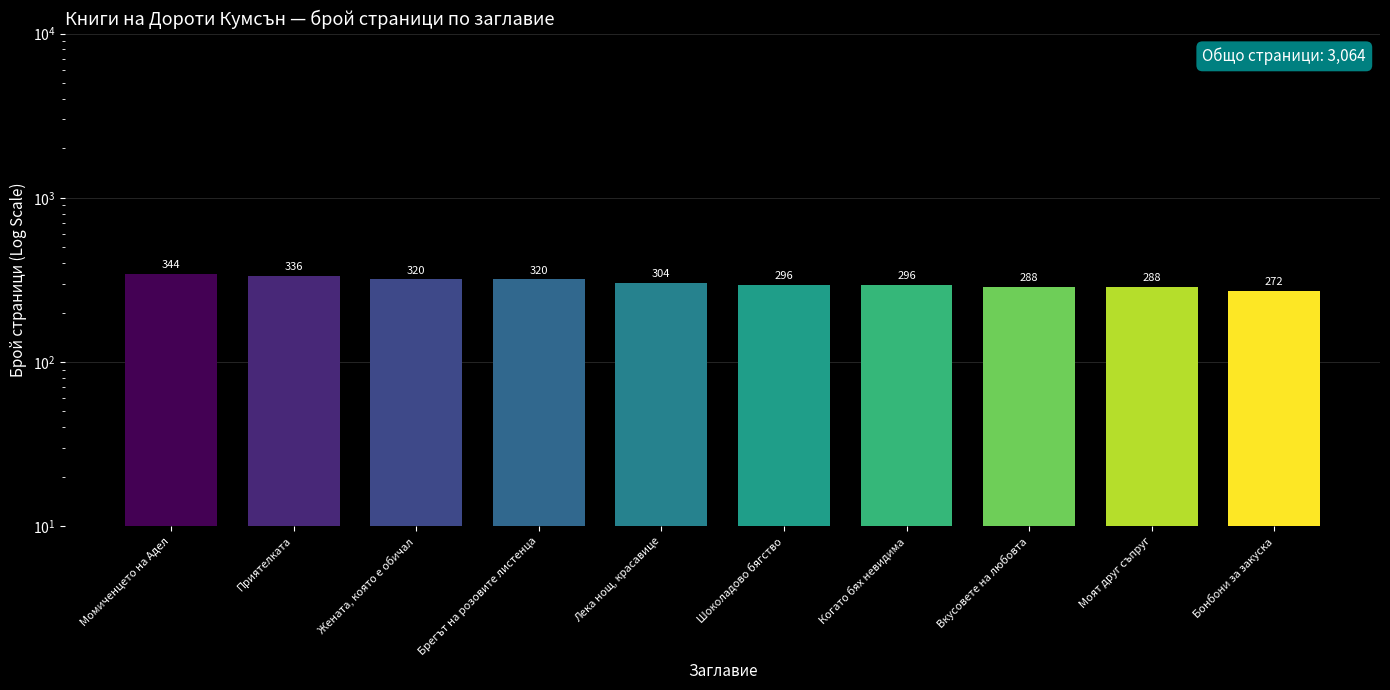

What is the greatest value displayed?

344